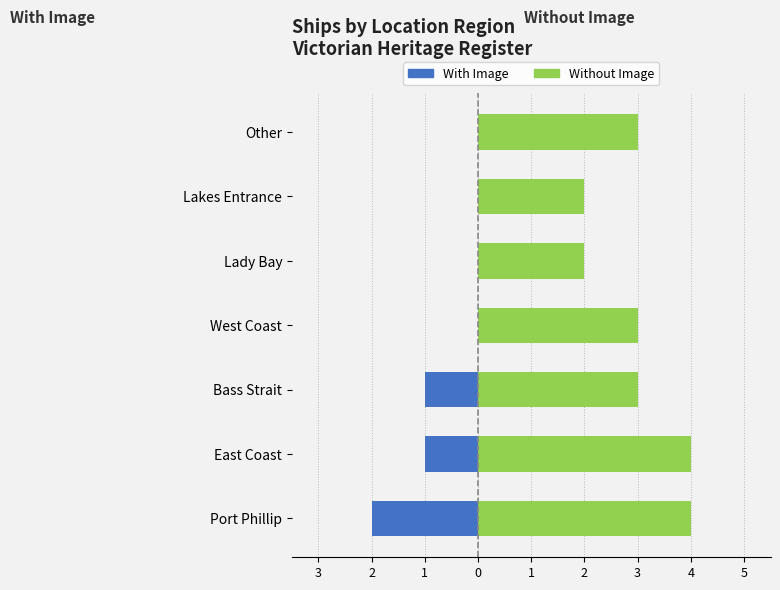

Between Bass Strait and Lakes Entrance, which series saw the biggest shift?

With Image